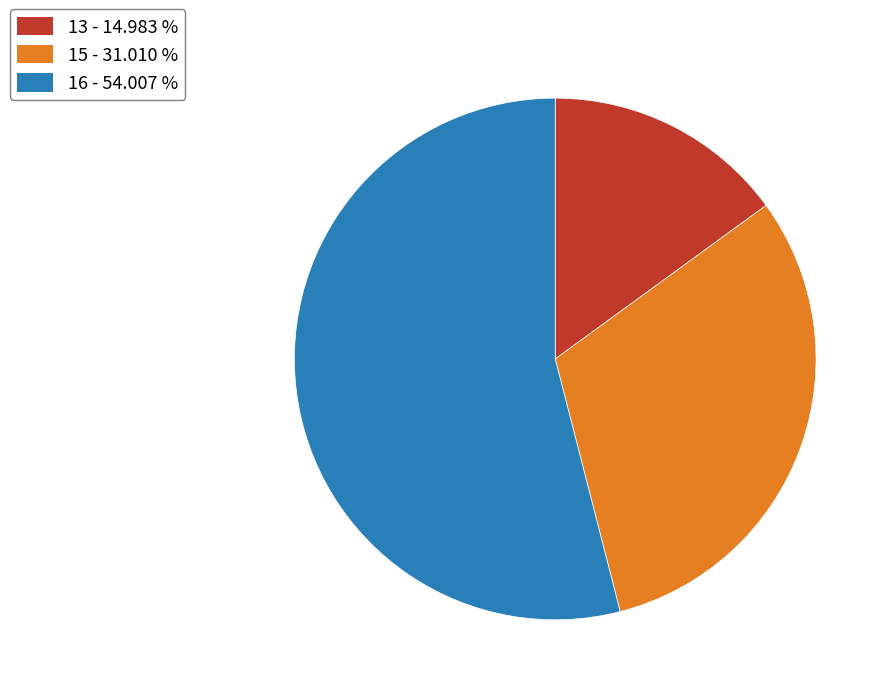

Is there any slice that represents more than half of the pie?

Yes